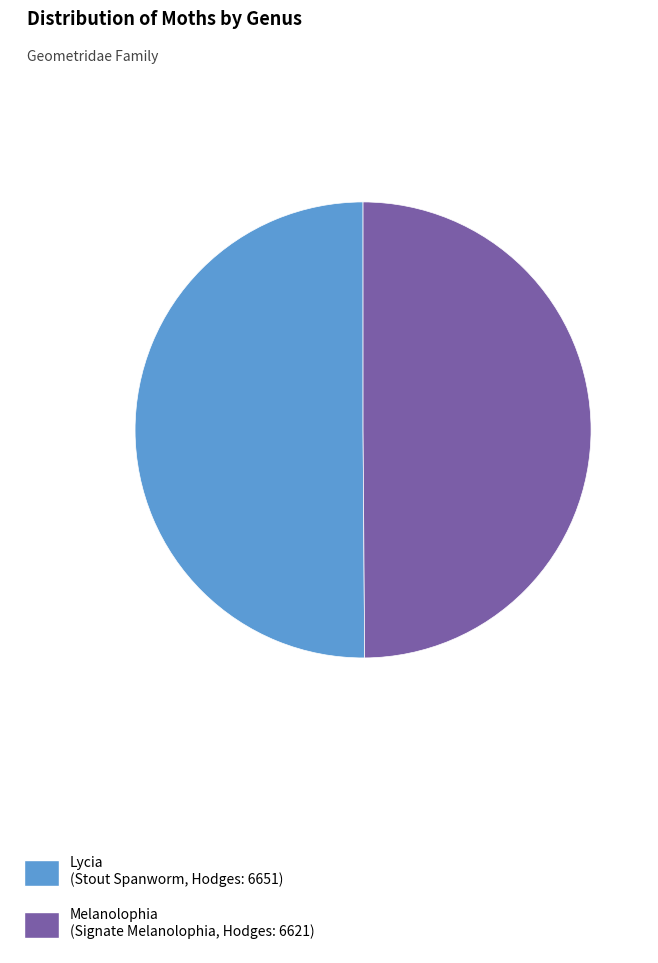

The Melanolophia slice represents 59% of the pie. True or false?

False